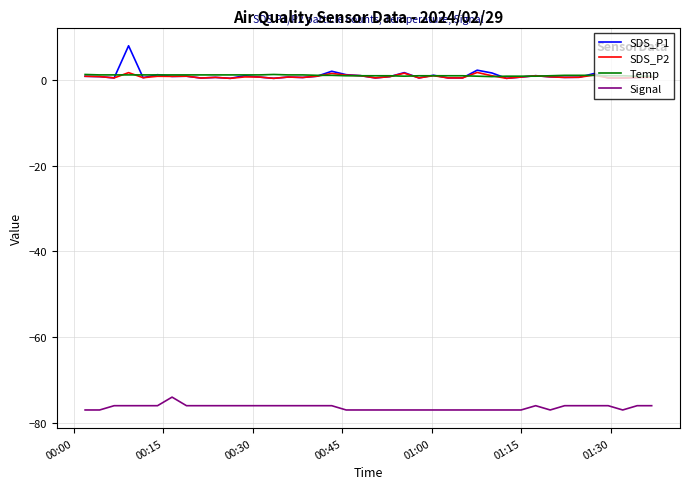

What is the maximum value for SDS_P1?

8.0